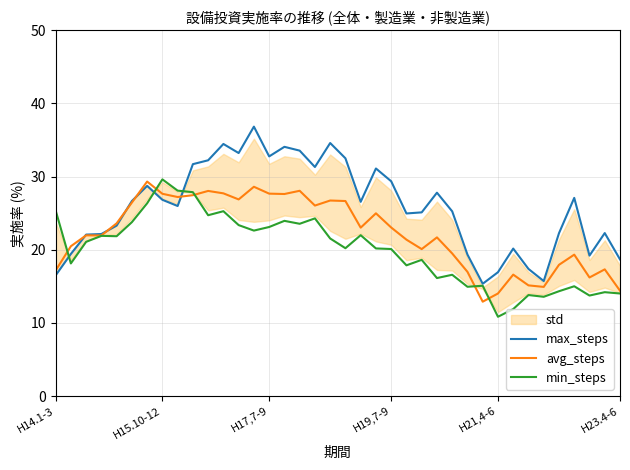

The value of max_steps at H17,7-9 is 11.4. True or false?

False